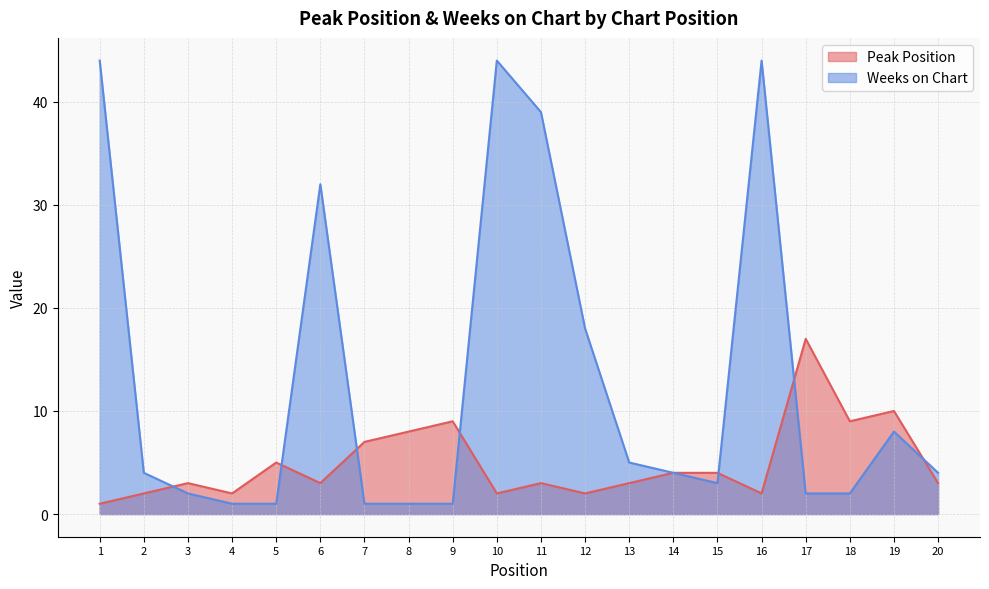

Is it true that Peak Position equals 3 at 11?

True